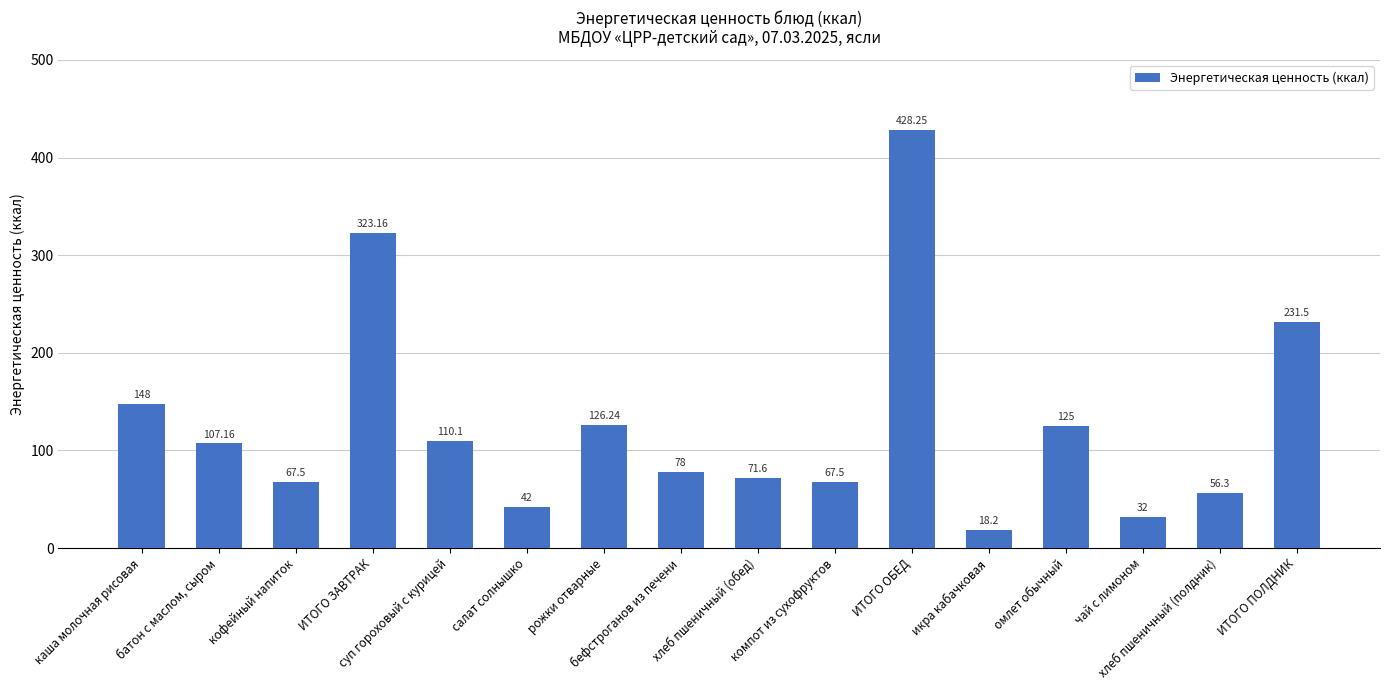

What is the average value?

127.0